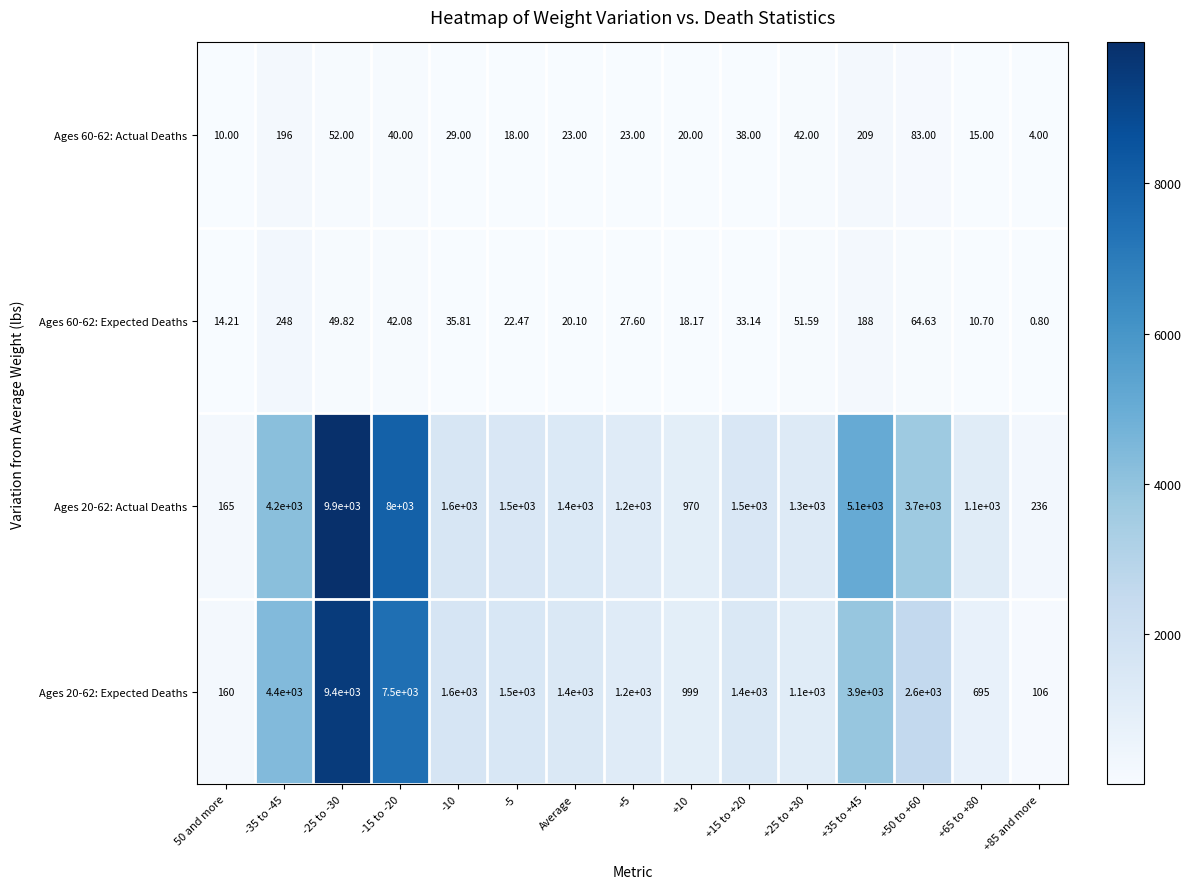

Rank the series by their maximum value, from highest to lowest.

Ages 20-62: Actual Deaths, Ages 20-62: Expected Deaths, Ages 60-62: Expected Deaths, Ages 60-62: Actual Deaths